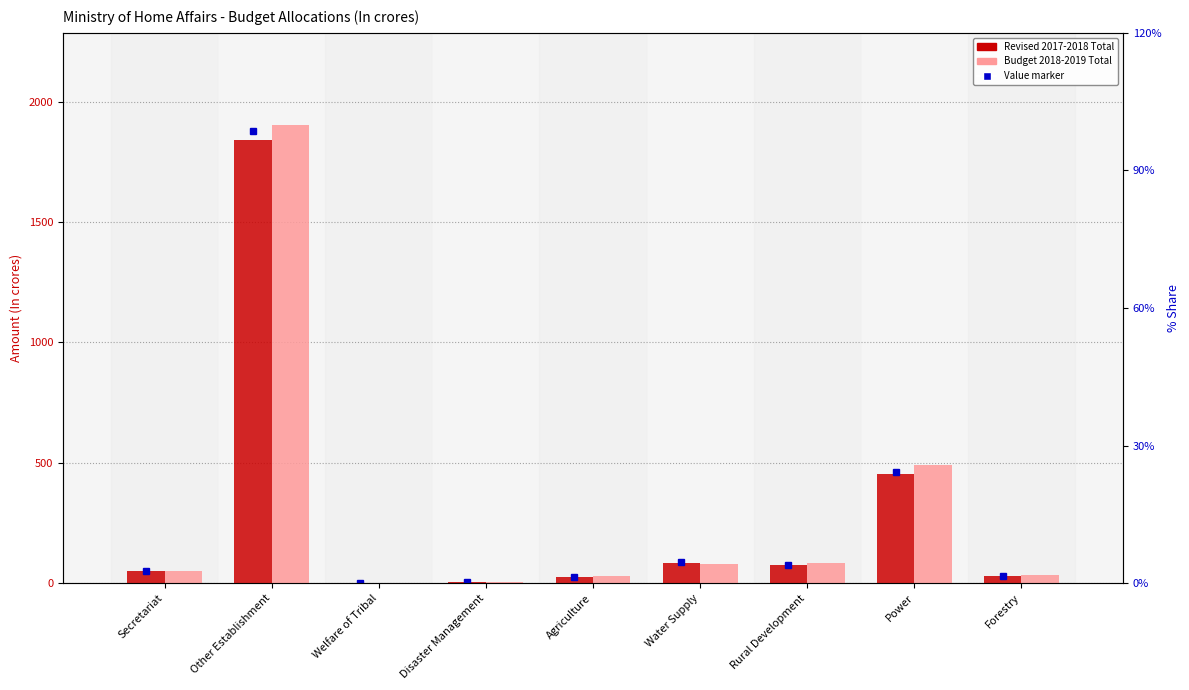

Reading left to right, extract all data points from this chart.

Revised 2017-2018 Total: Secretariat=50.2	Other Establishment=1841.3	Welfare of Tribal=0.7	Disaster Management=3.5	Agriculture=26.4	Water Supply=85.2	Rural Development=74.1	Power=453.3	Forestry=31.2
Budget 2018-2019 Total: Secretariat=50.7	Other Establishment=1905.1	Welfare of Tribal=0.6	Disaster Management=3.3	Agriculture=27.9	Water Supply=81.6	Rural Development=82.8	Power=490.8	Forestry=34.5